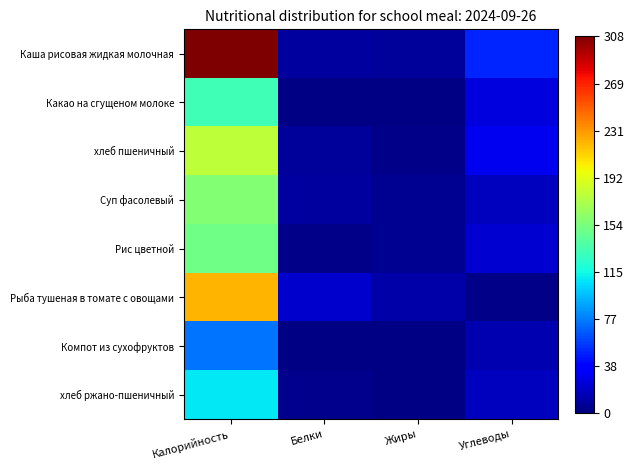

Which has a higher value, Углеводы or Жиры?

Углеводы